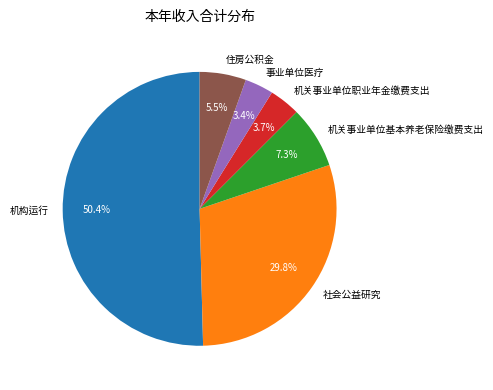

To the nearest percent, what portion does 机关事业单位职业年金缴费支出 represent?

4%